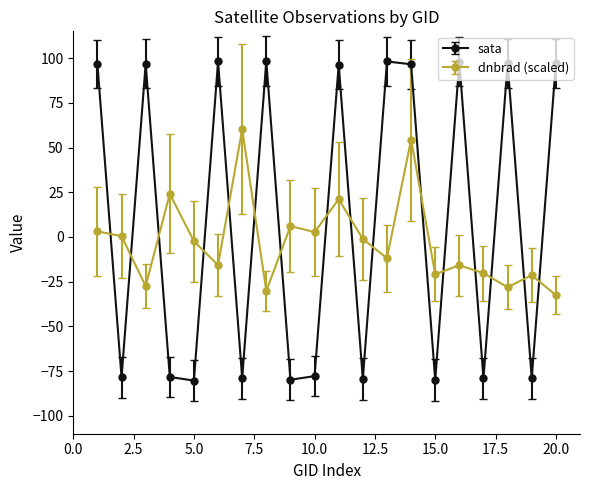

How many distinct data groups are displayed?

2